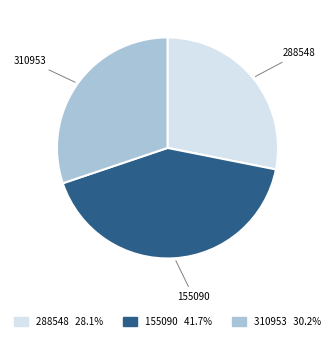

What is the smallest slice in the pie chart?

288548